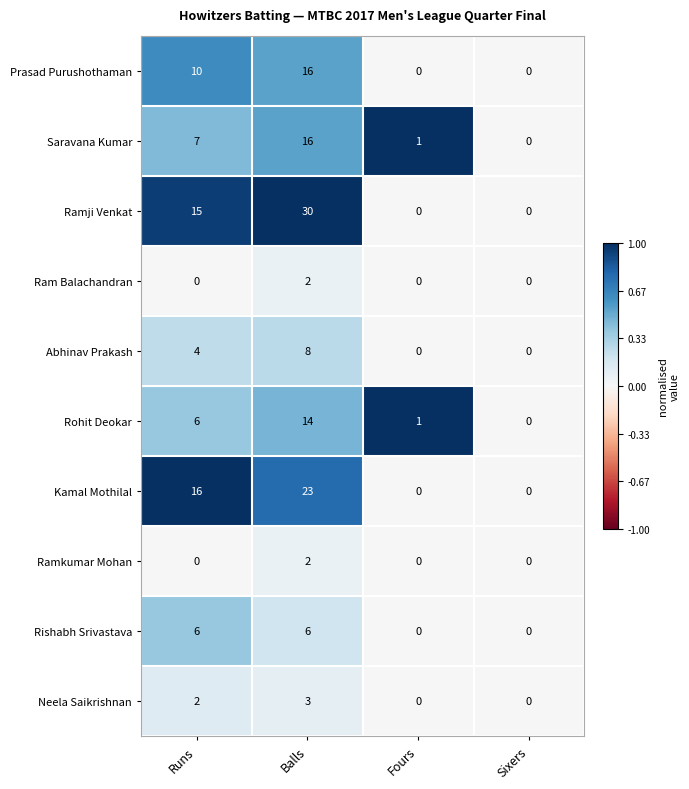

How many values in the Abhinav Prakash series are below 4?

2